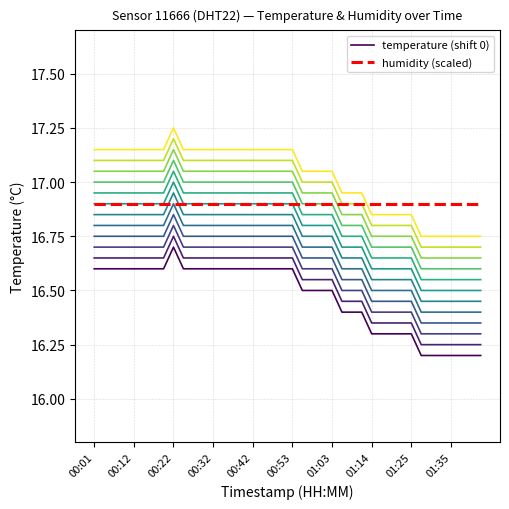

What is the highest value of the temperature (shift 0) series?

16.7